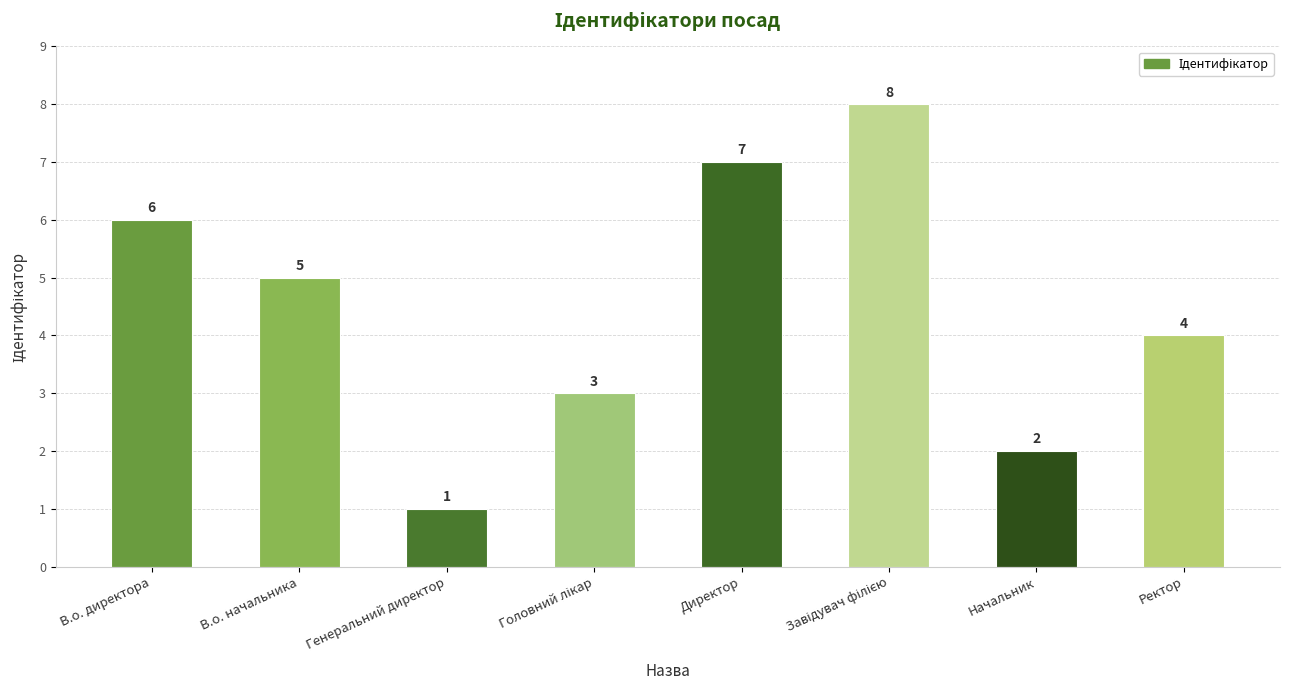

What is the value of the 5th bar from the left?

7